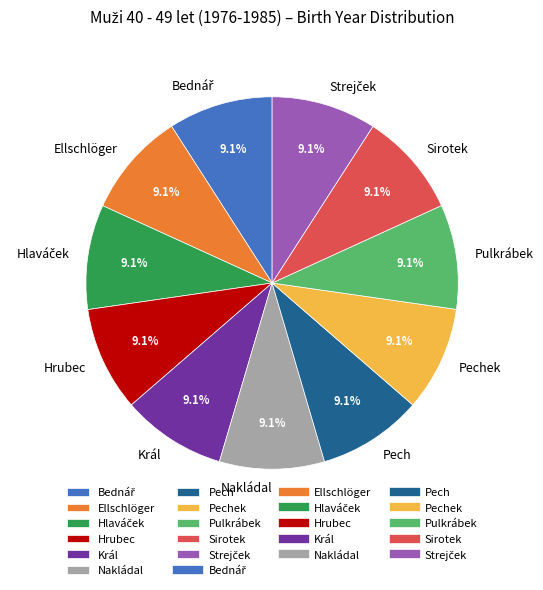

The Hrubec slice represents 9% of the pie. True or false?

True